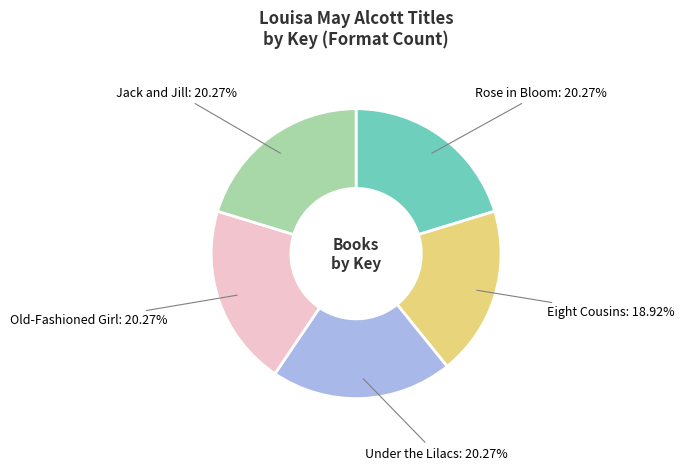

What percentage do Under the Lilacs and Rose in Bloom together represent?

40.5%